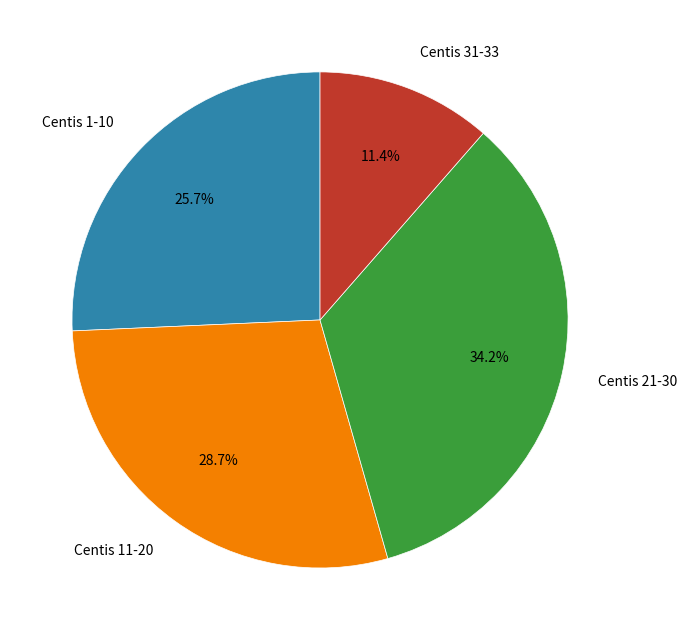

To the nearest percent, what is the difference between the largest and smallest slice percentages?

23%